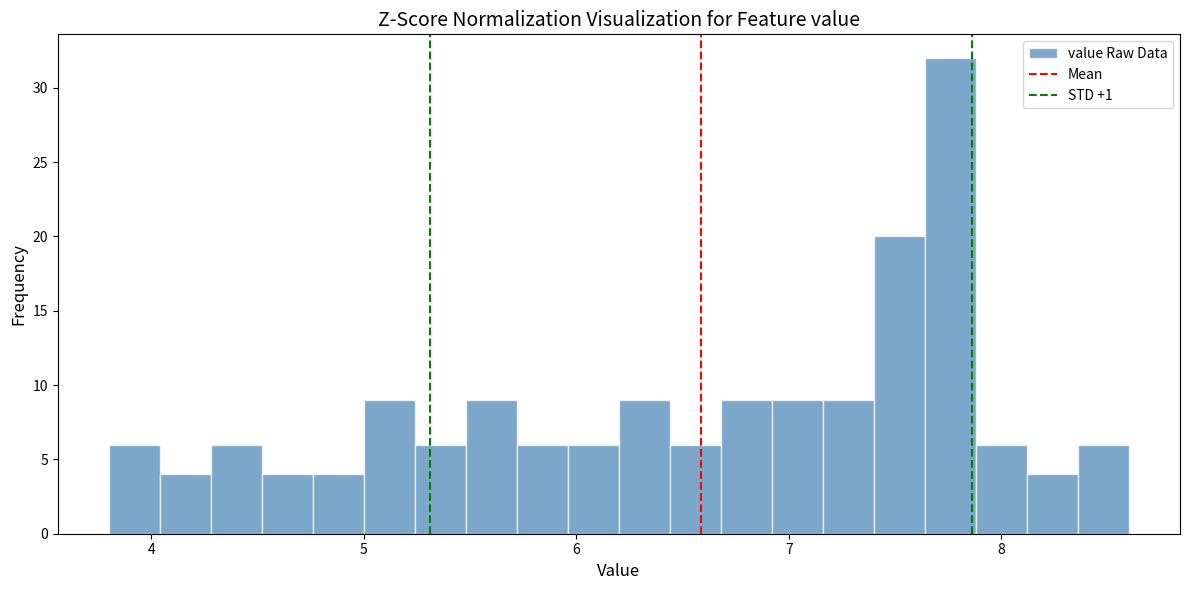

Read against the x-axis, roughly where is the centre of the tallest bar?

7.8